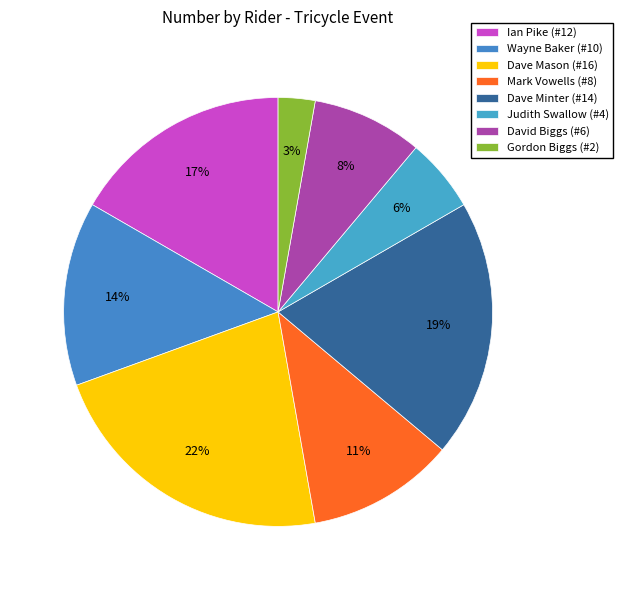

The Ian Pike slice represents 4% of the pie. True or false?

False